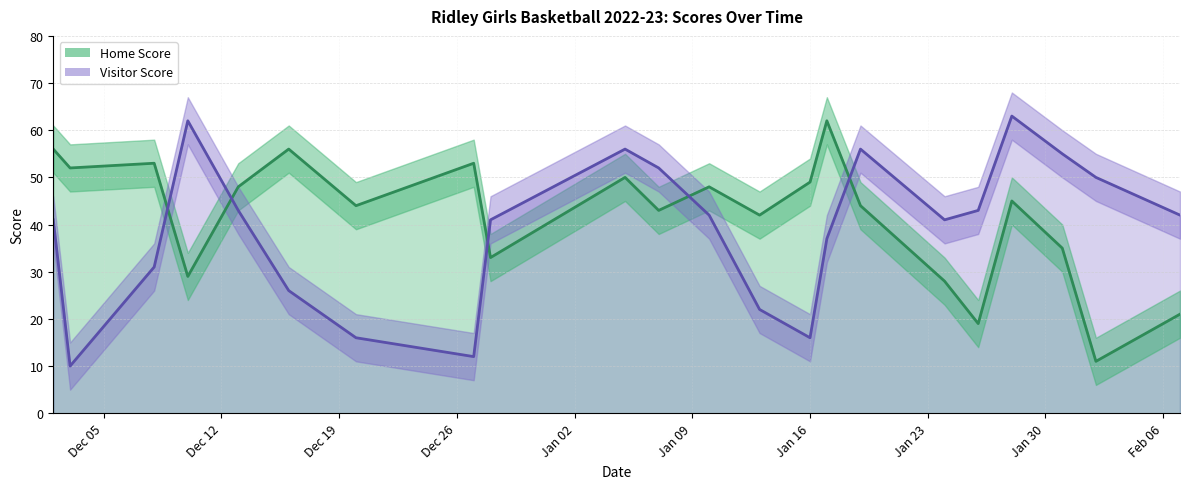

Which series has the widest spread of values?

Visitor Score